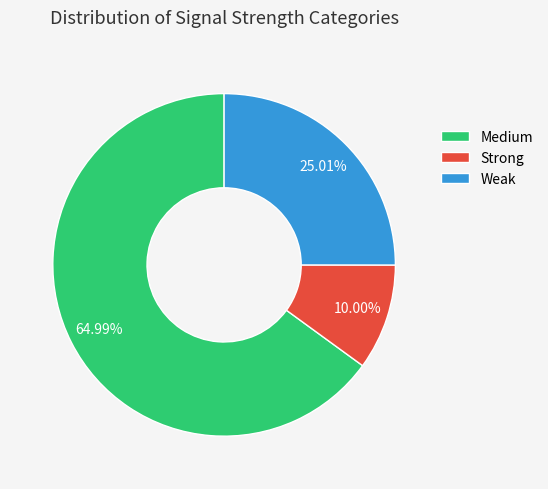

Rank the categories by value from lowest to highest.

Strong, Weak, Medium